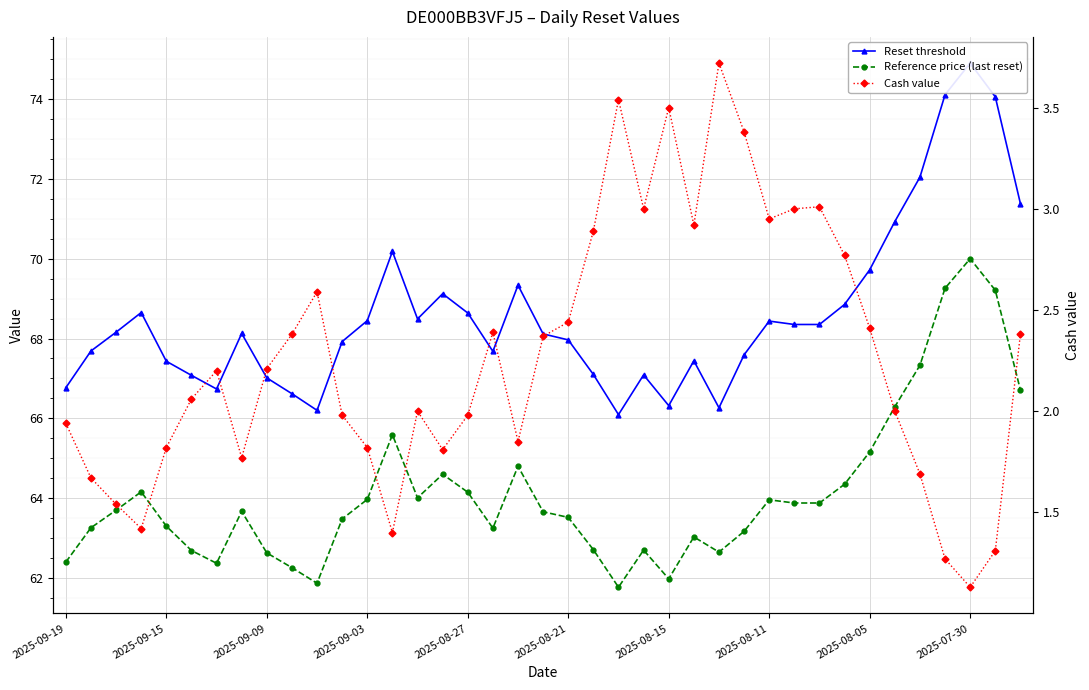

True or false: Reset threshold has a value of 66.3 at 26.

True